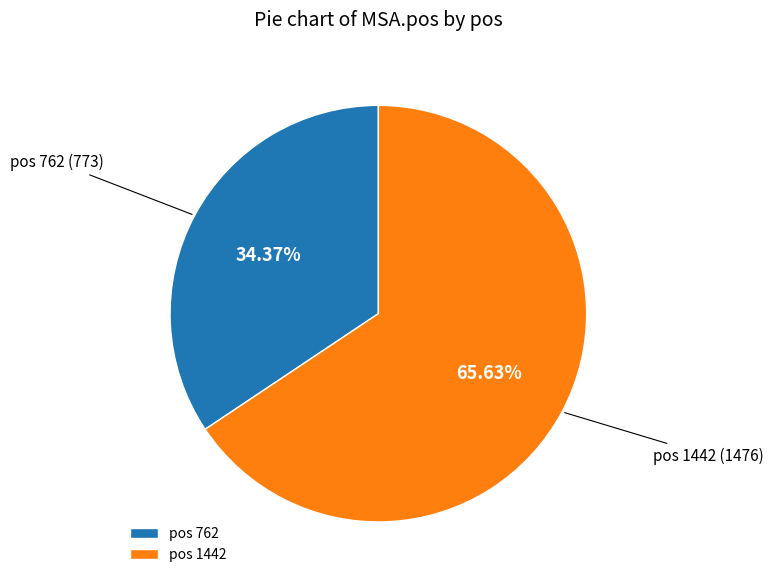

Combined, do pos 762 and pos 1442 account for over 50%?

Yes